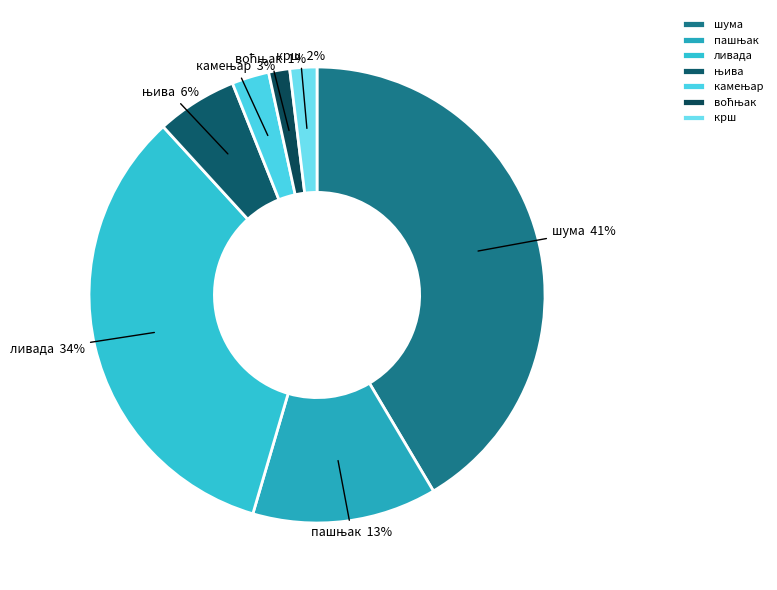

Which slice is the largest?

шума